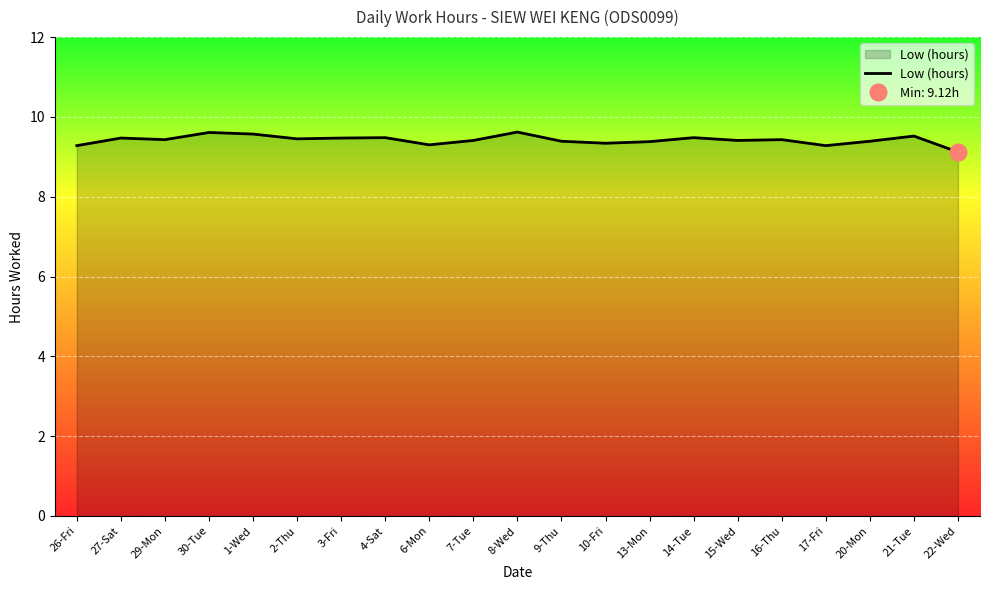

What position from the left is 27-Sat?

2